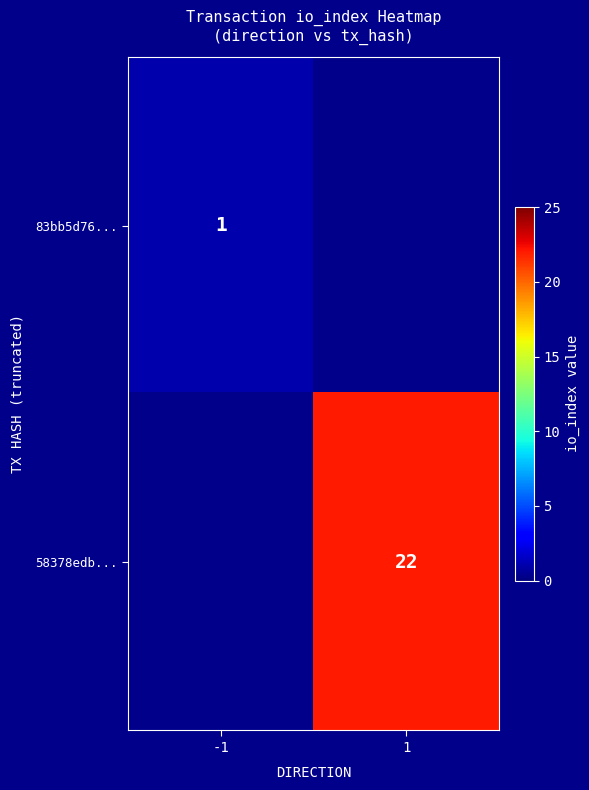

The 83bb5d76... series shows 1 at -1. True or false?

True